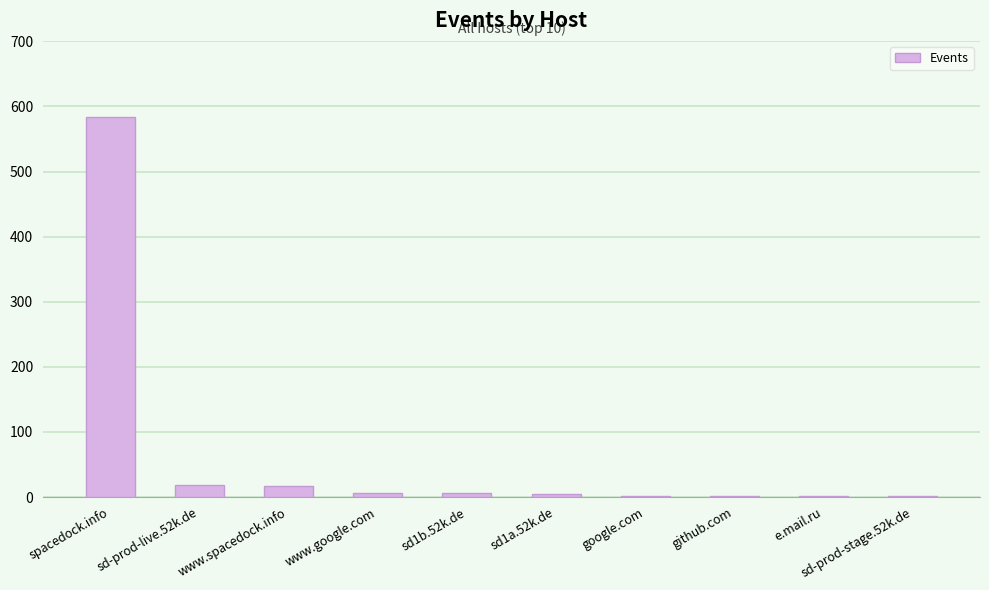

True or false: the data shows 19 at sd-prod-live.52k.de.

True